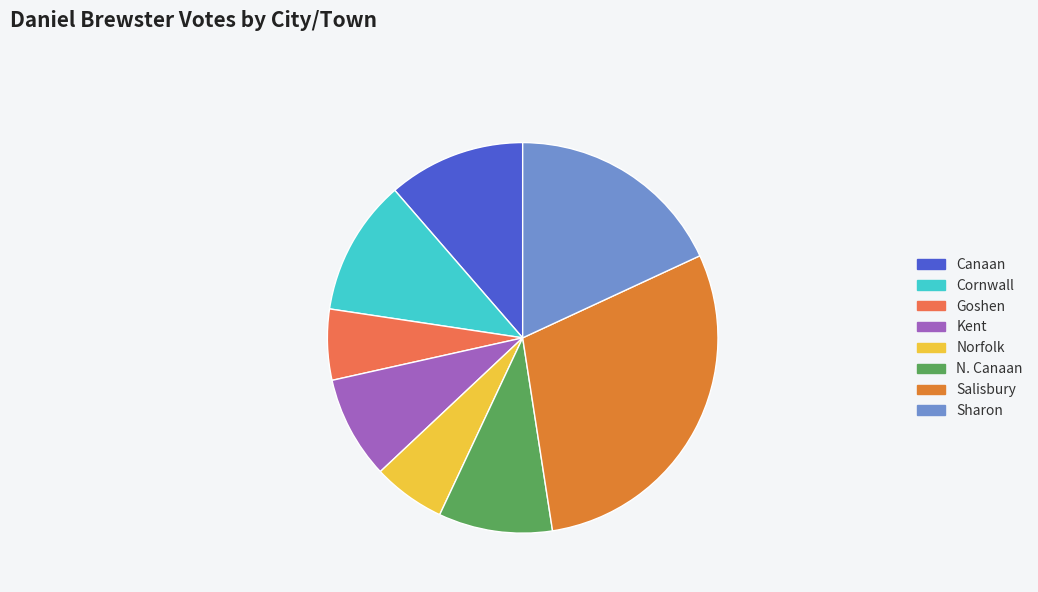

To the nearest percent, what is the difference between the N. Canaan and Canaan slice percentages?

2%